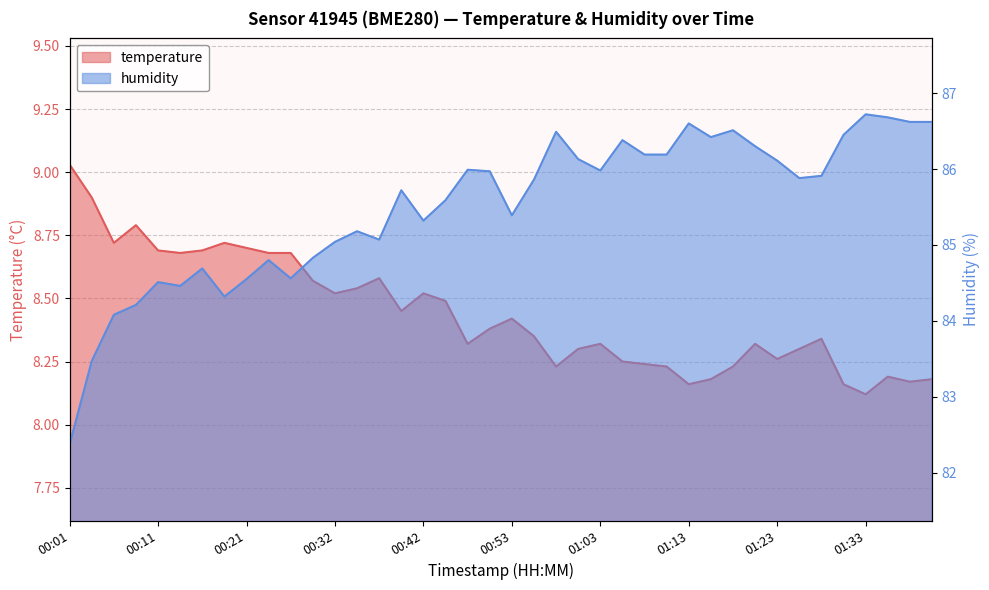

At 00:32, list the series in order from smallest to largest.

temperature, humidity